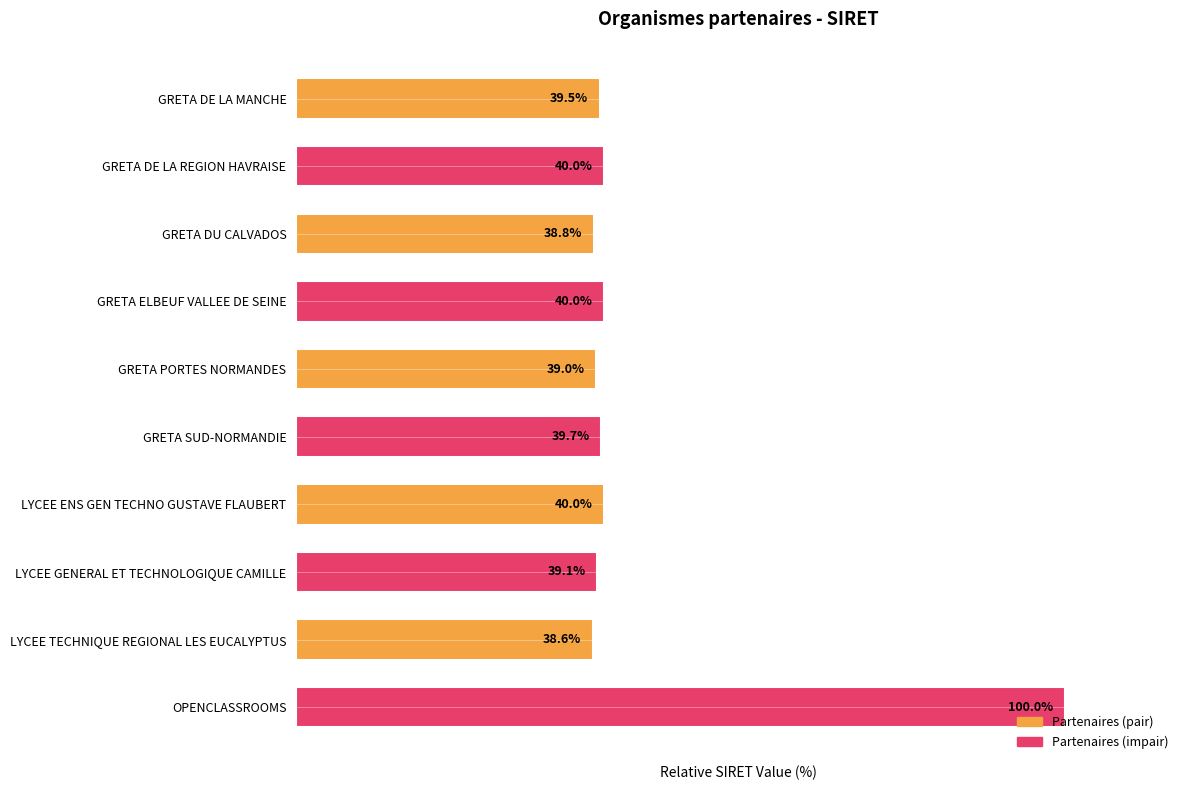

What is the label of the 3rd bar from the top?

GRETA DU CALVADOS